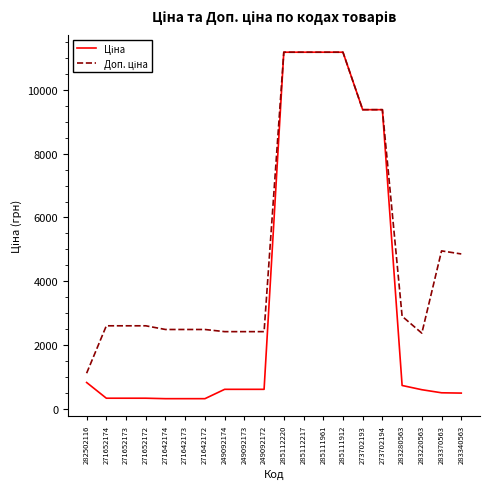

What is the smallest value displayed?

310.3